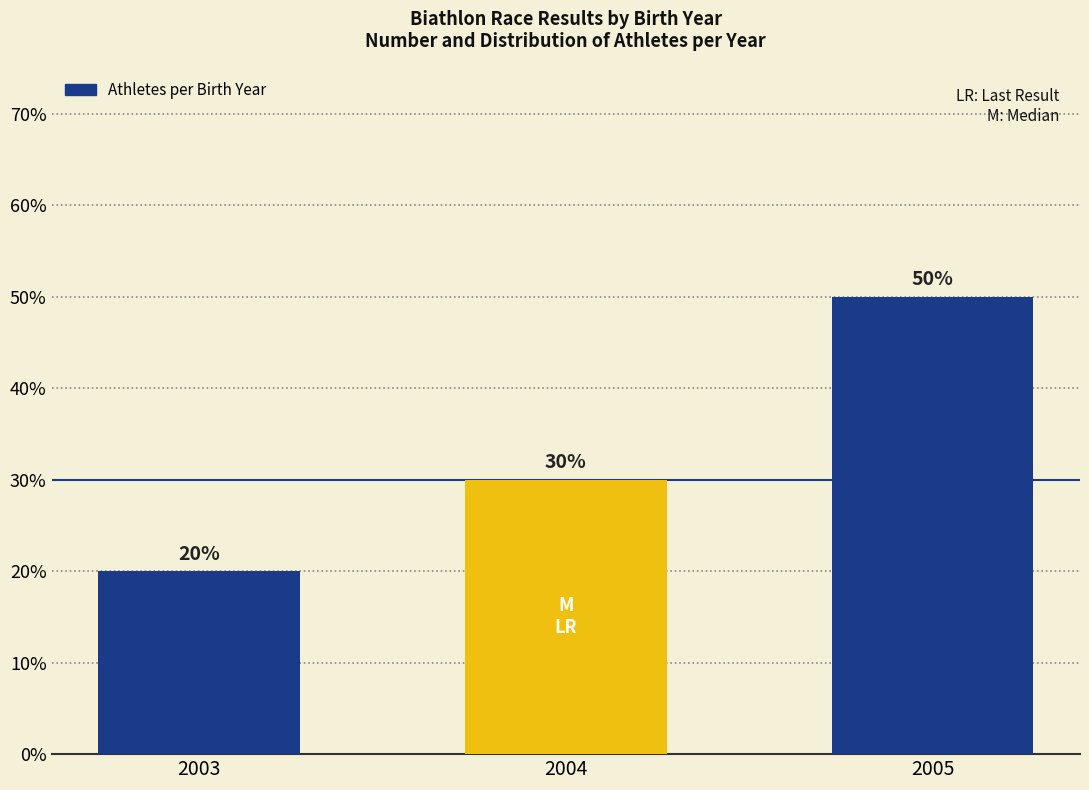

How many bars are there in total?

3